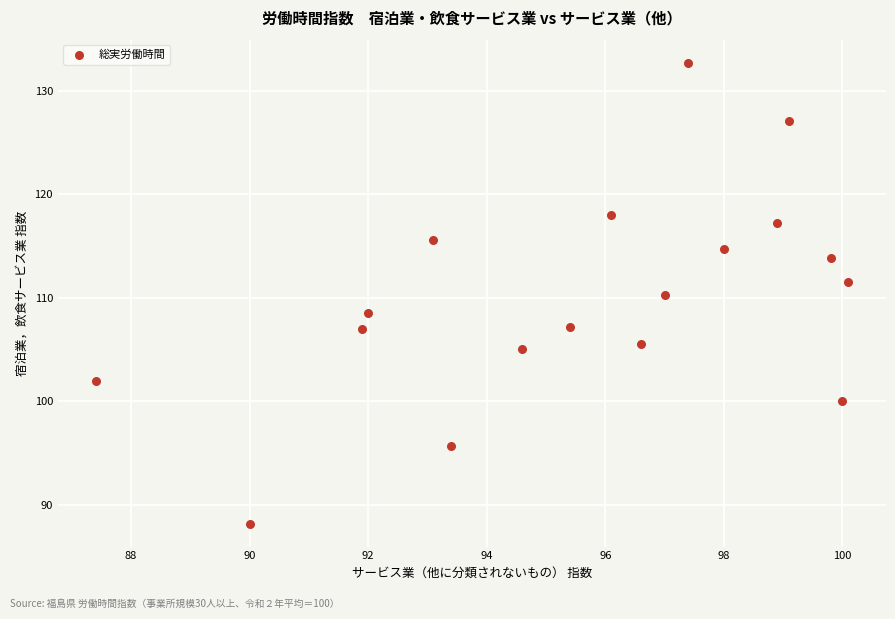

What is the range of X values (max minus min)?

12.7